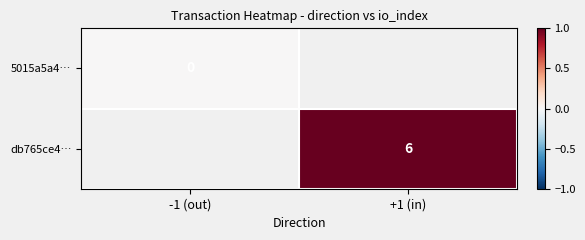

True or false: db765ce4… has a value of 6 at +1 (in).

True